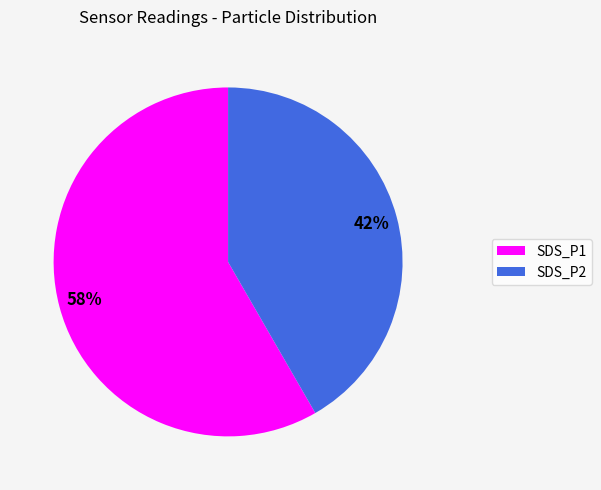

How many segments does this pie chart have?

2